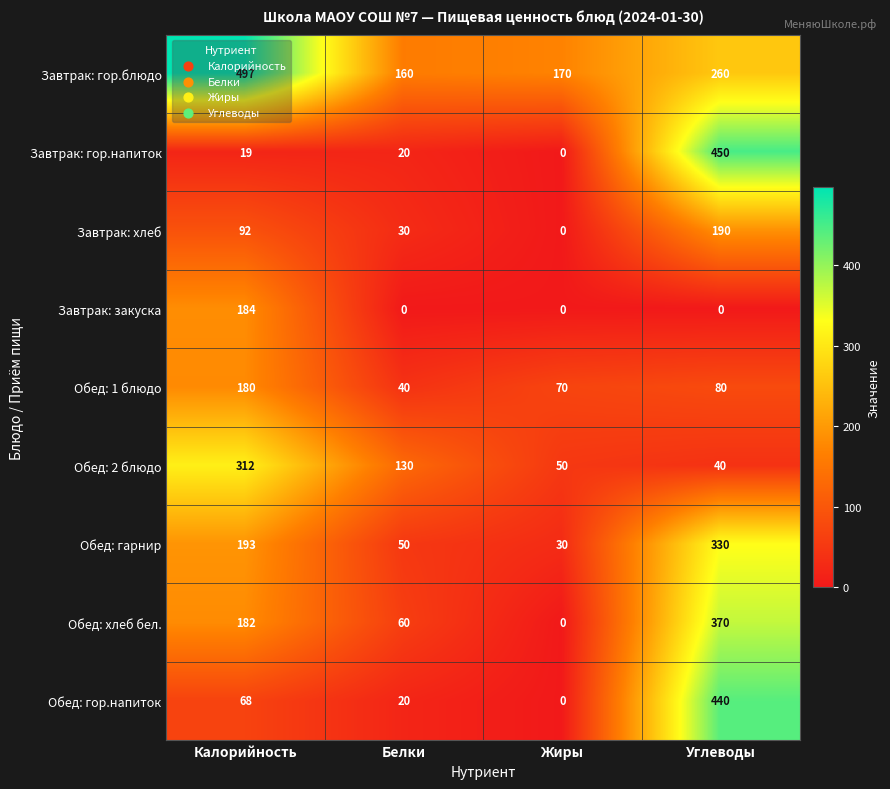

What is the sum of the Завтрак: гор.напиток values at Жиры and Углеводы?

450